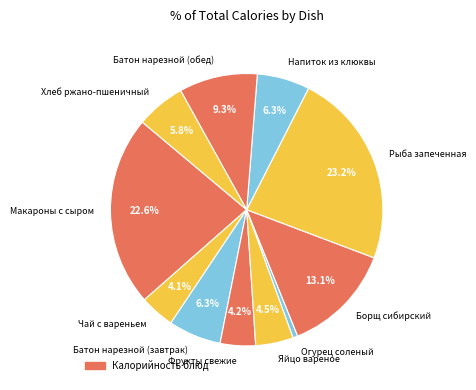

Is Огурец соленый the majority of the pie?

No